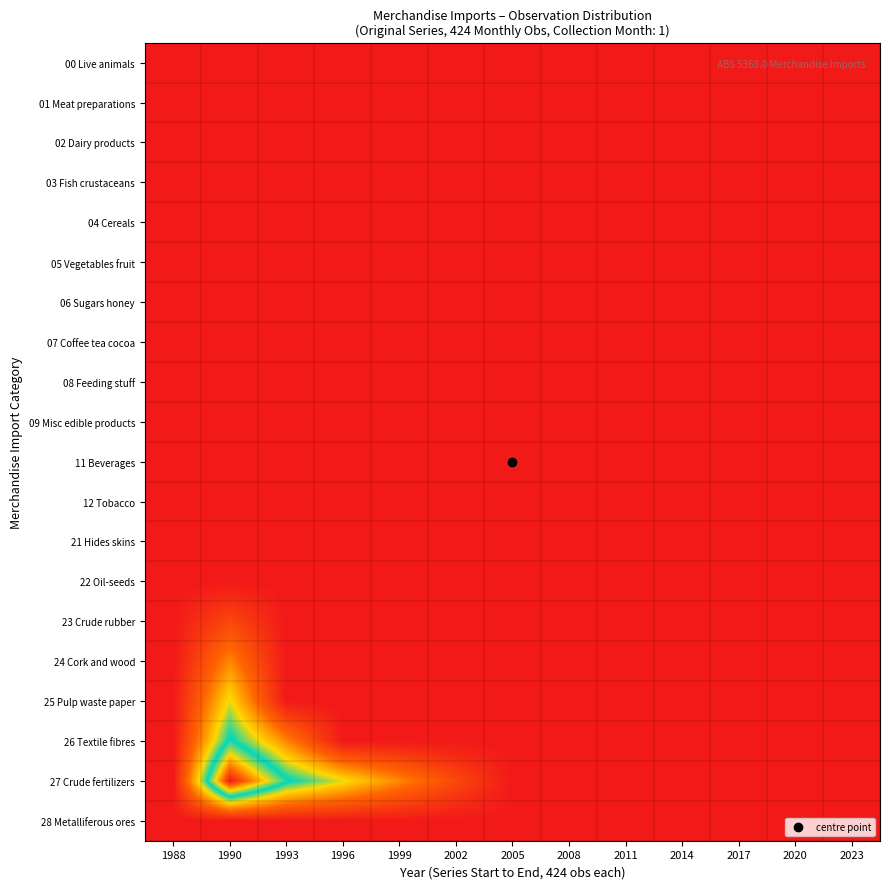

At which category is the sum across all series the highest?

1990